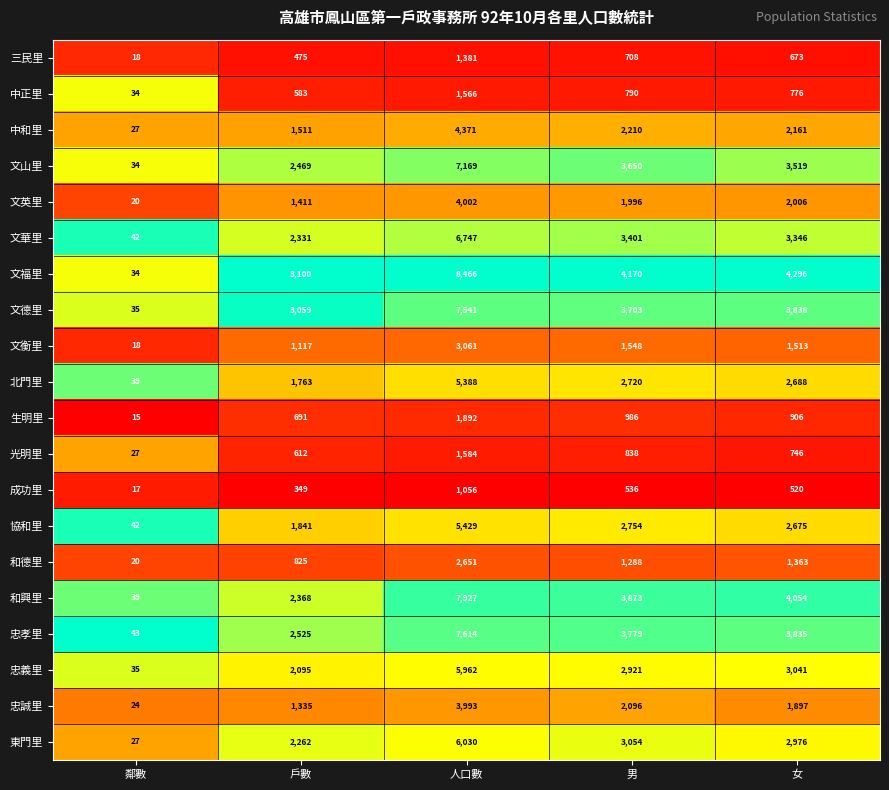

Which series changed the most between 鄰數 and 人口數?

文福里